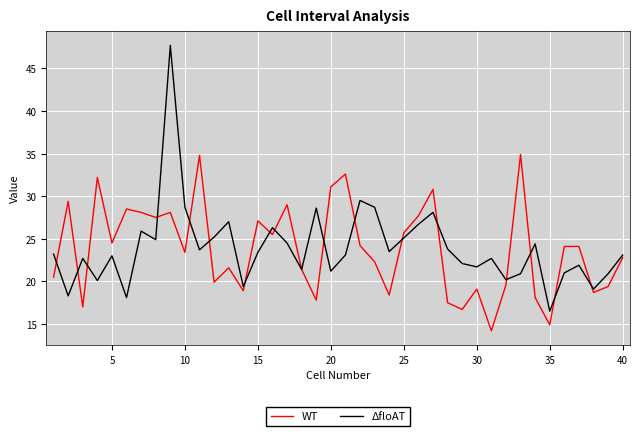

In ΔfloAT, how many points are higher than both neighbors (excluding endpoints)?

12